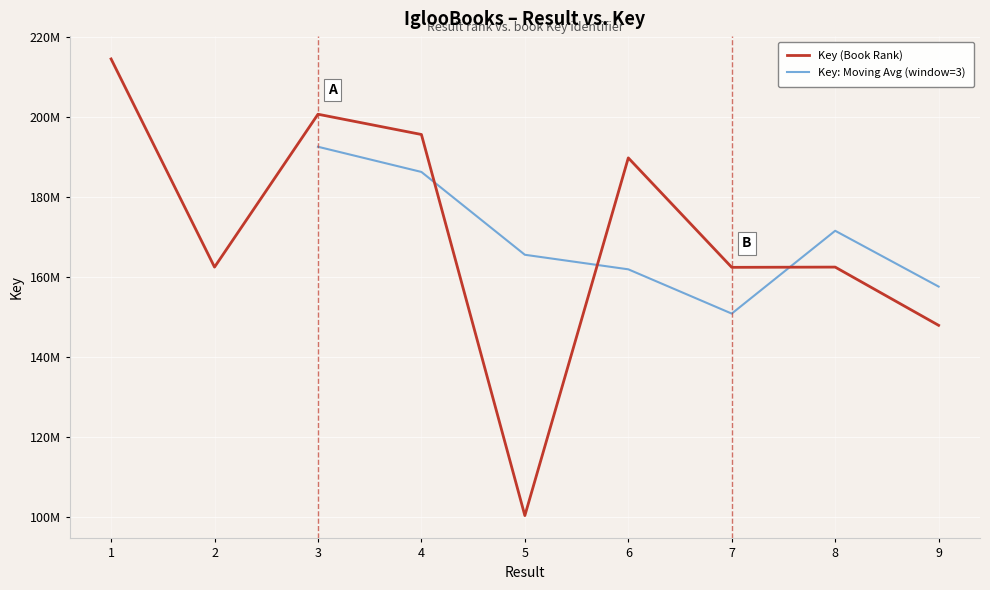

Which label corresponds to the smallest value in the chart?

5